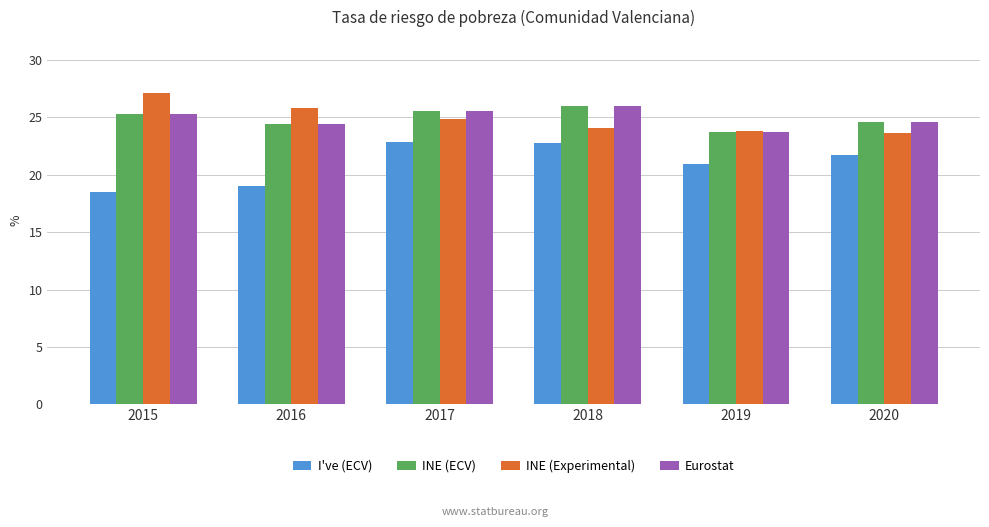

What is the spread (max minus min) of values at 2015?

8.6